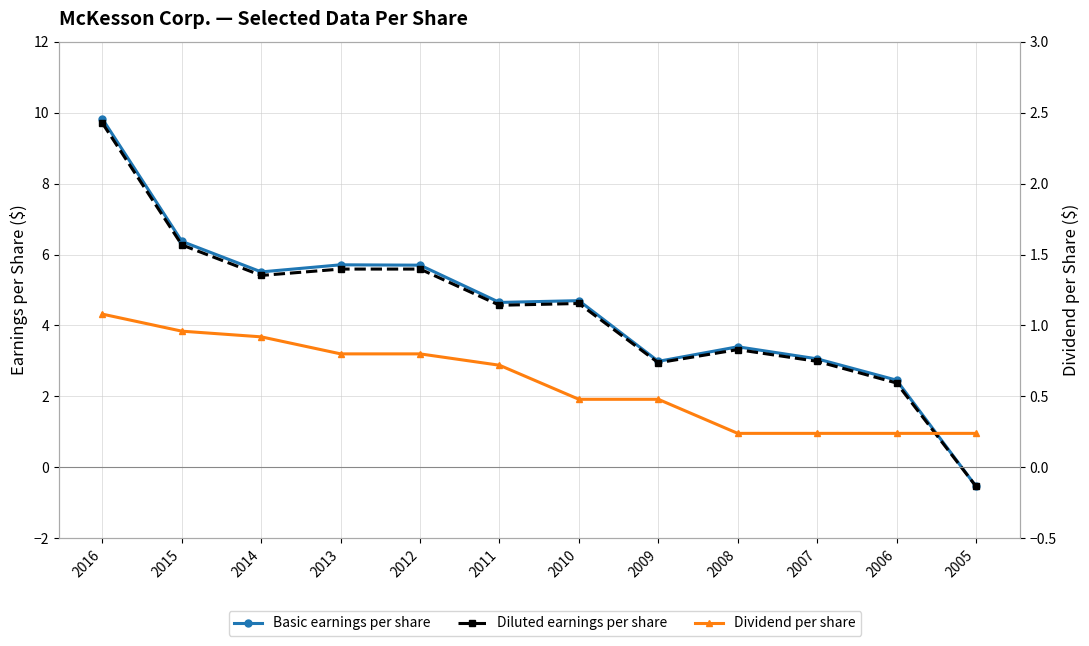

What are all the series names shown in the legend?

Basic earnings per share, Diluted earnings per share, Dividend per share